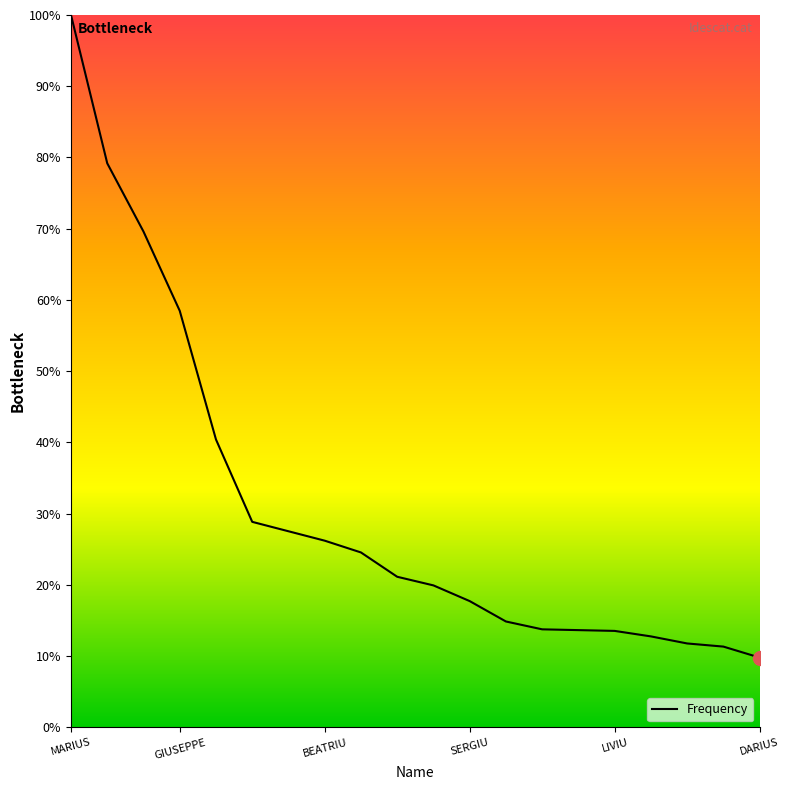

What is the maximum value shown in the chart?

100.0